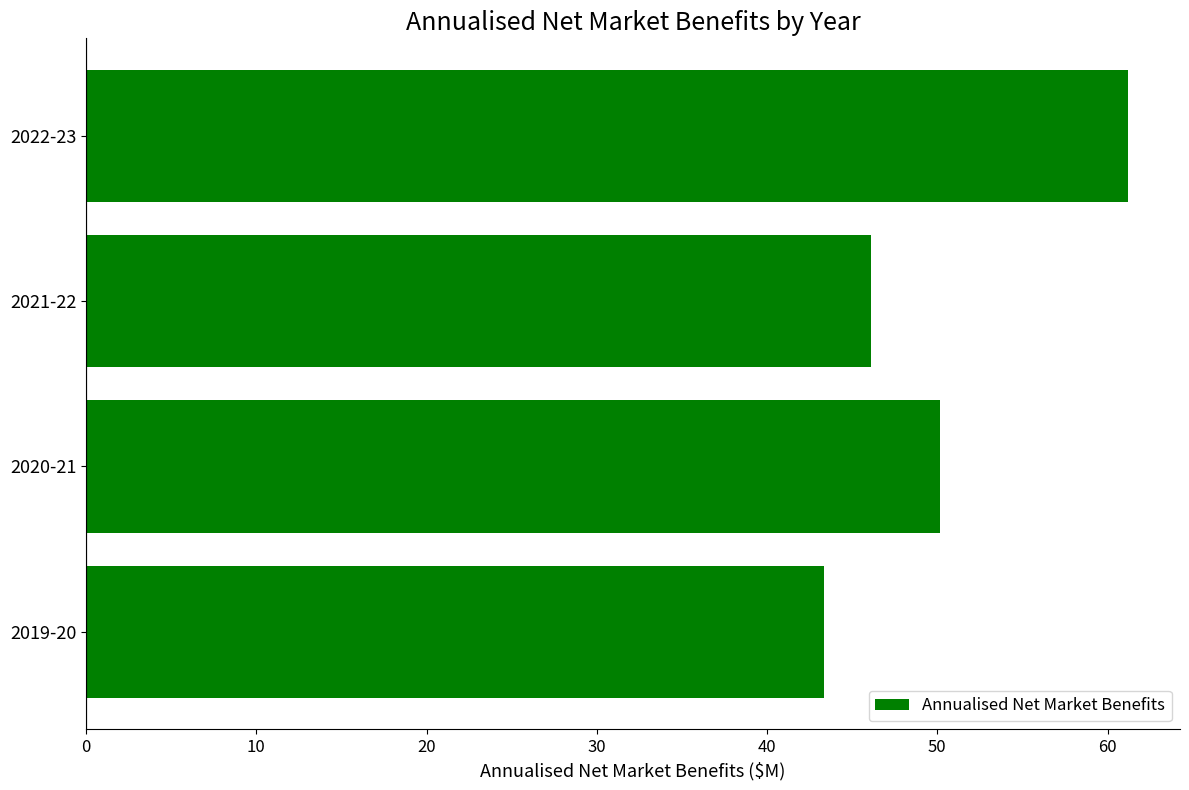

Read the value at 2019-20.

43.3